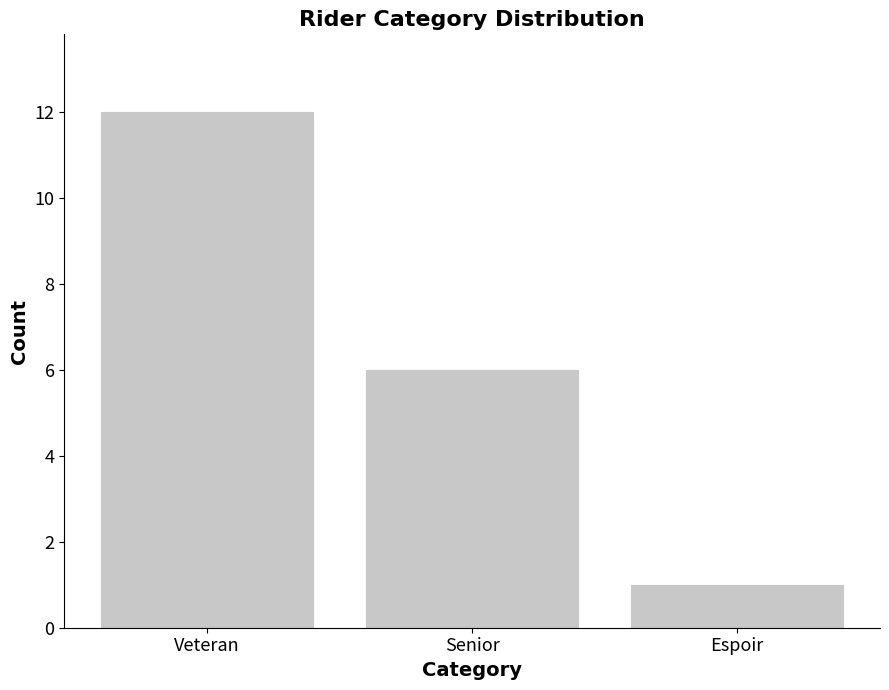

What is the sum of the values at Senior and Veteran?

18